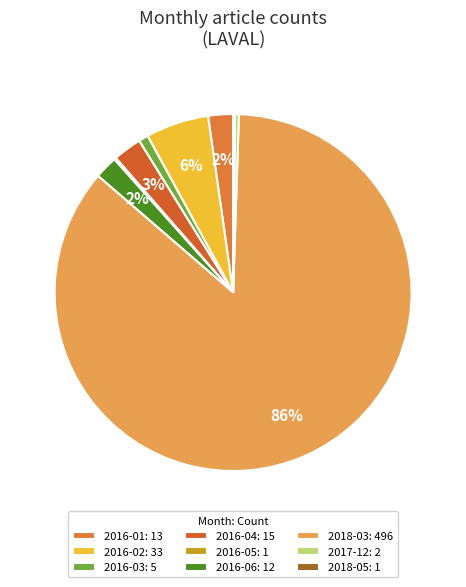

To the nearest percent, what is the combined percentage of 2017-12 and 2016-02?

6%